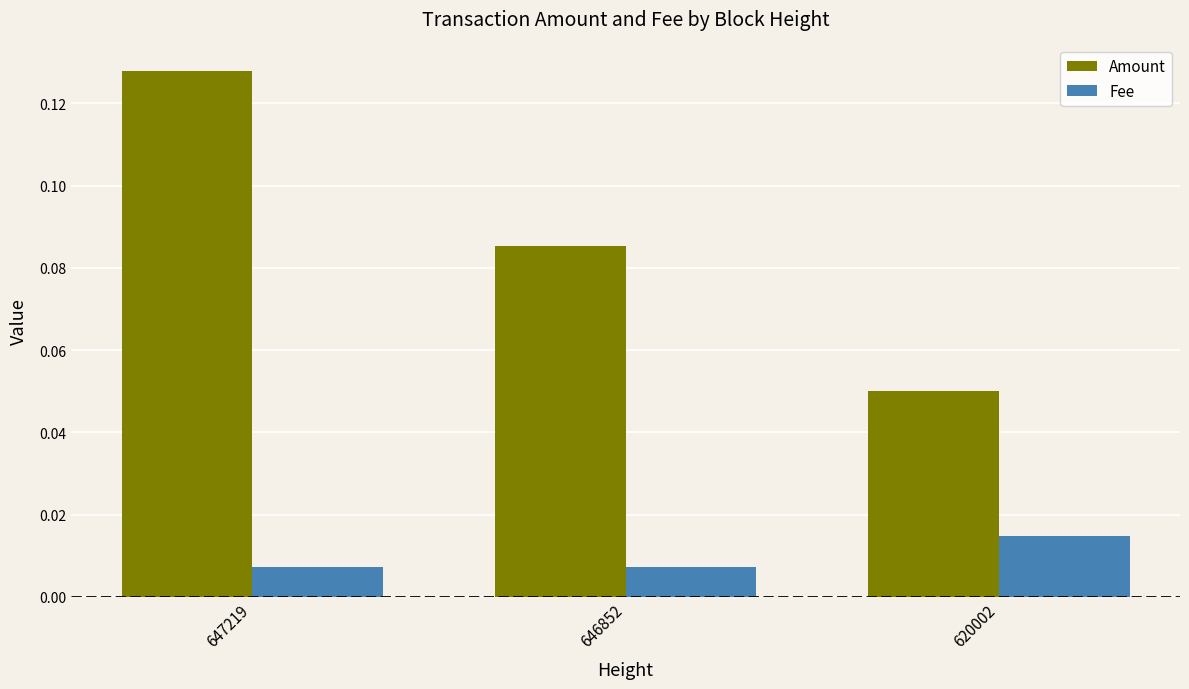

The Amount series shows 0.2 at 647219. True or false?

False